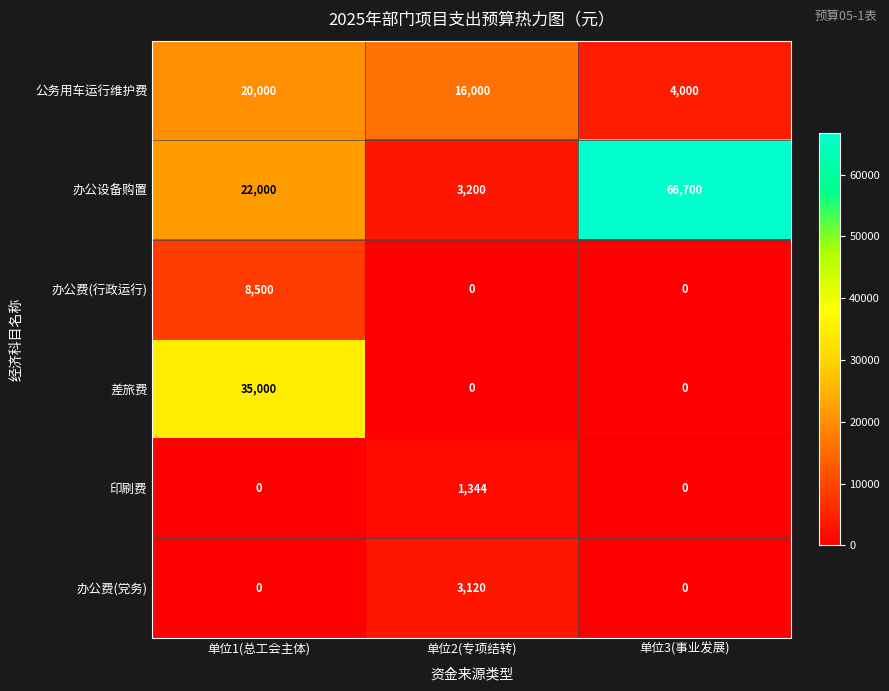

Which category has the highest value across all series?

单位3(事业发展)